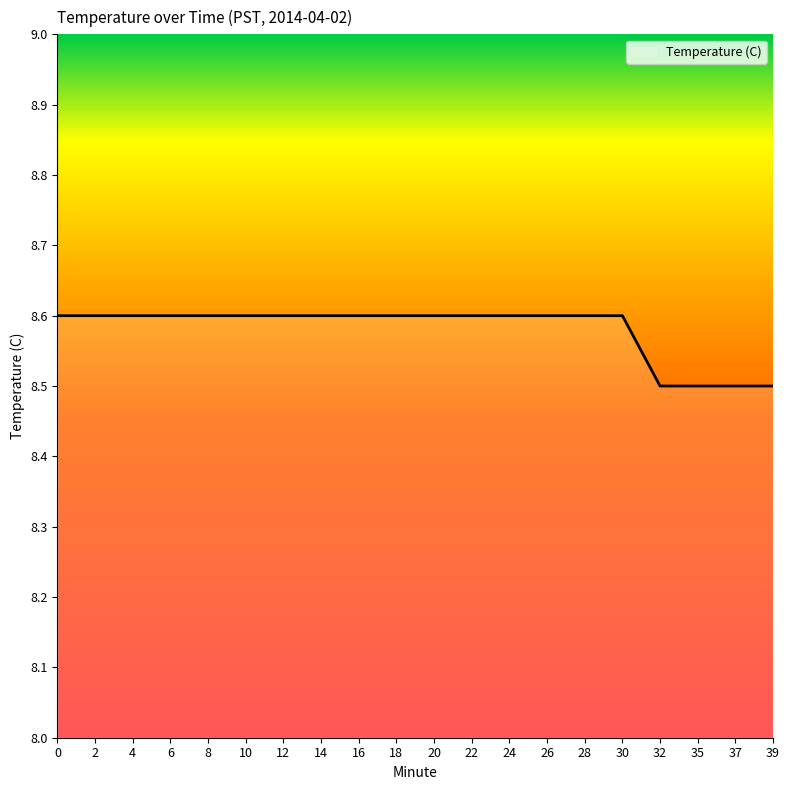

True or false: the data shows 13.3 at 14.

False